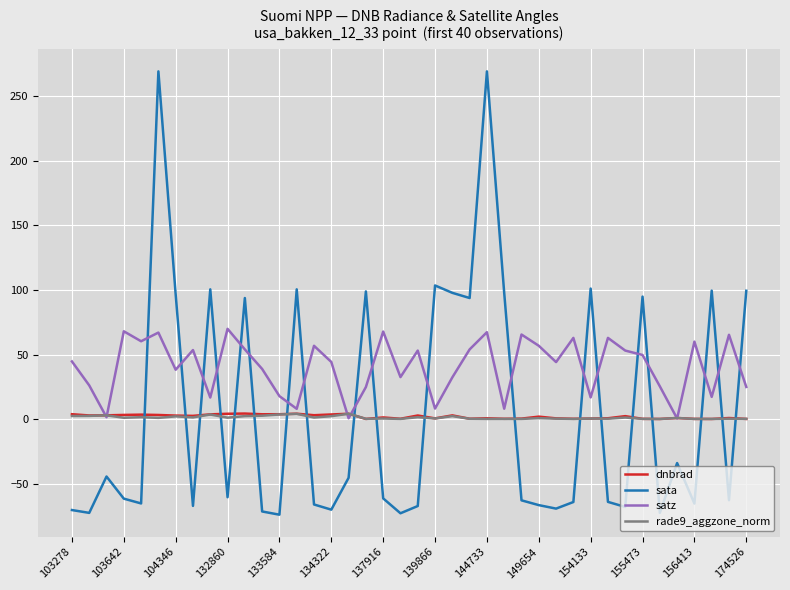

What are all the series names shown in the legend?

dnbrad, sata, satz, rade9_aggzone_norm